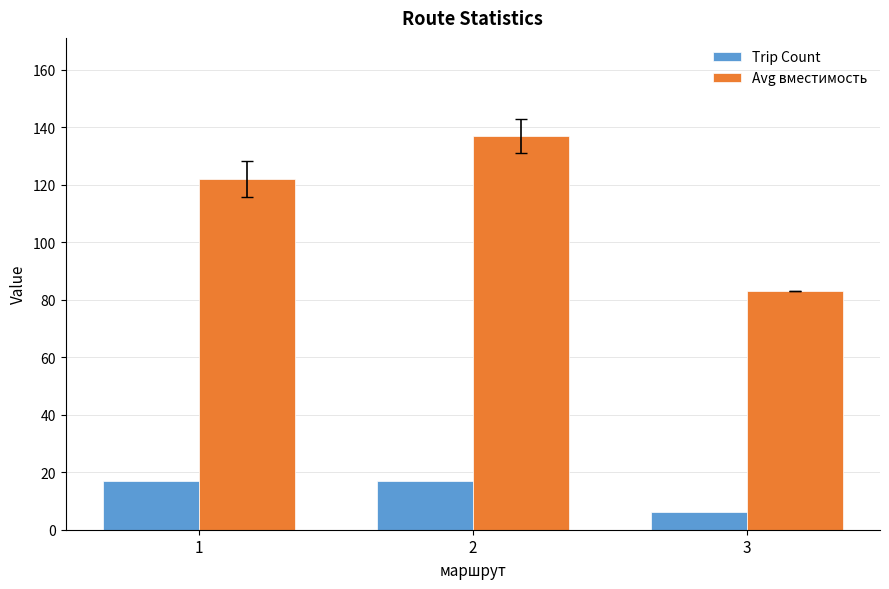

How many data points in Avg вместимость are less than 122?

1